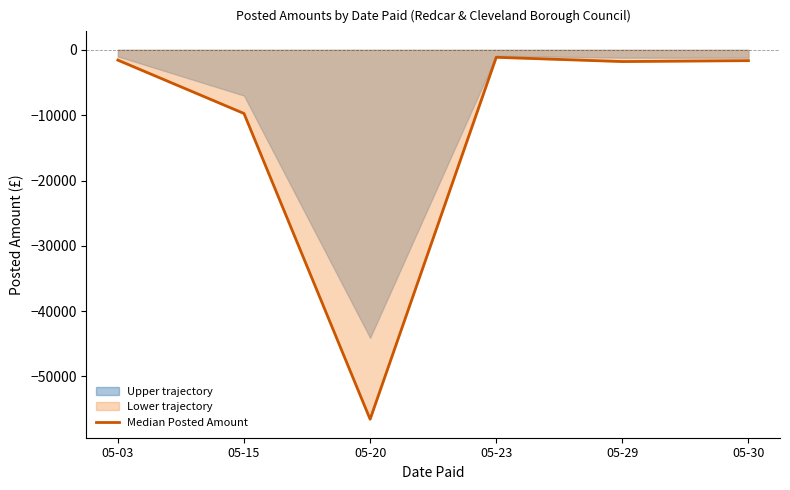

Reading right to left, what are all the values shown in this chart?

05-30=-1654.0	05-29=-1793.0	05-23=-1140.0	05-20=-56546.8	05-15=-9741.5	05-03=-1575.0